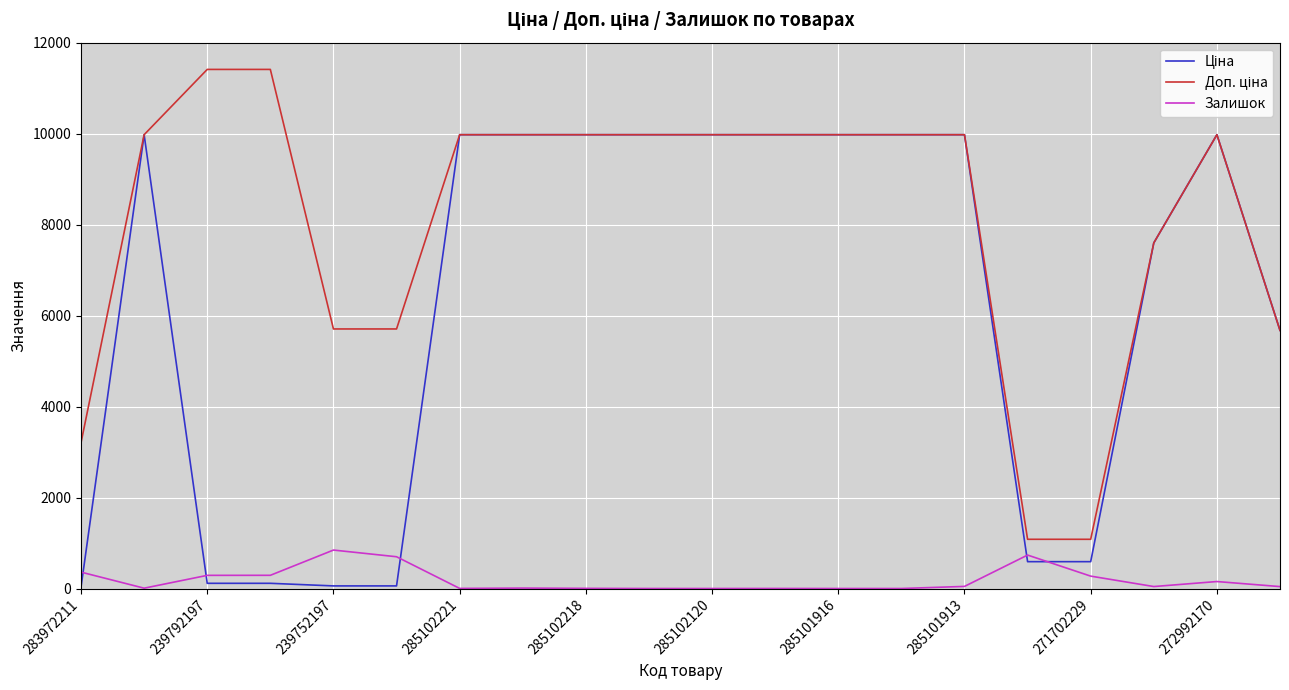

What is the maximum value shown in the chart?

11410.0